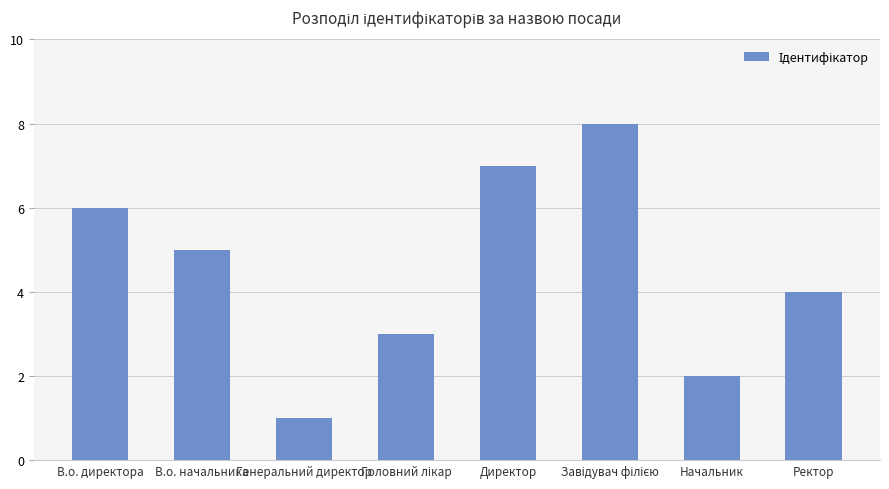

At which label is the value closest to 4?

Ректор